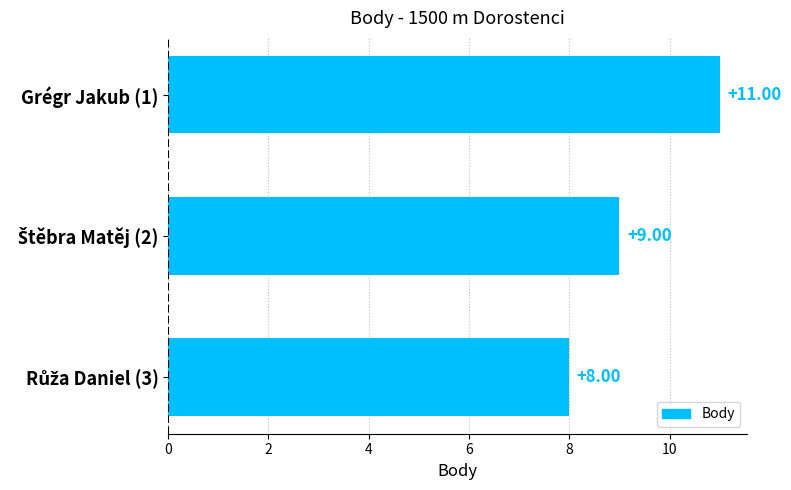

What is the average value?

9